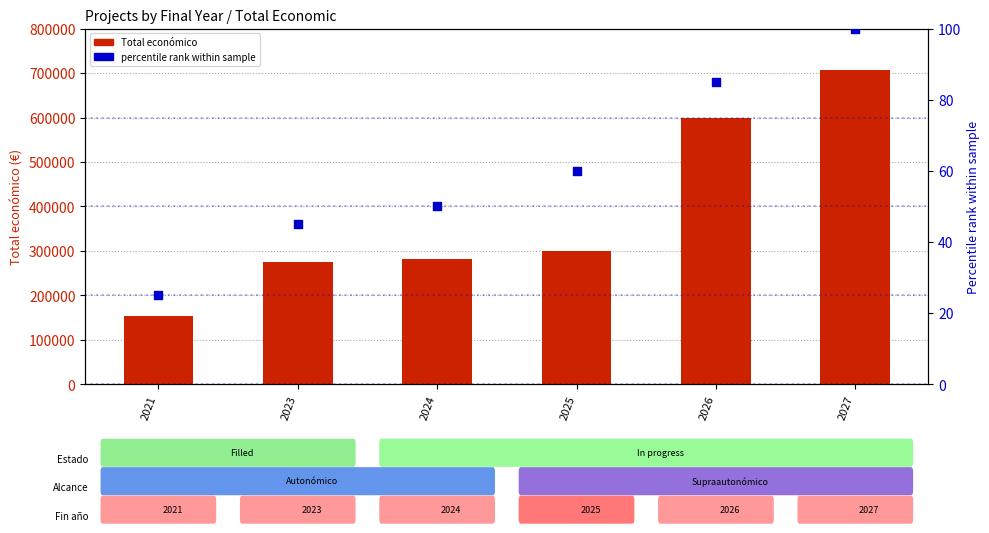

Which series has the widest spread of Y values?

Total economico